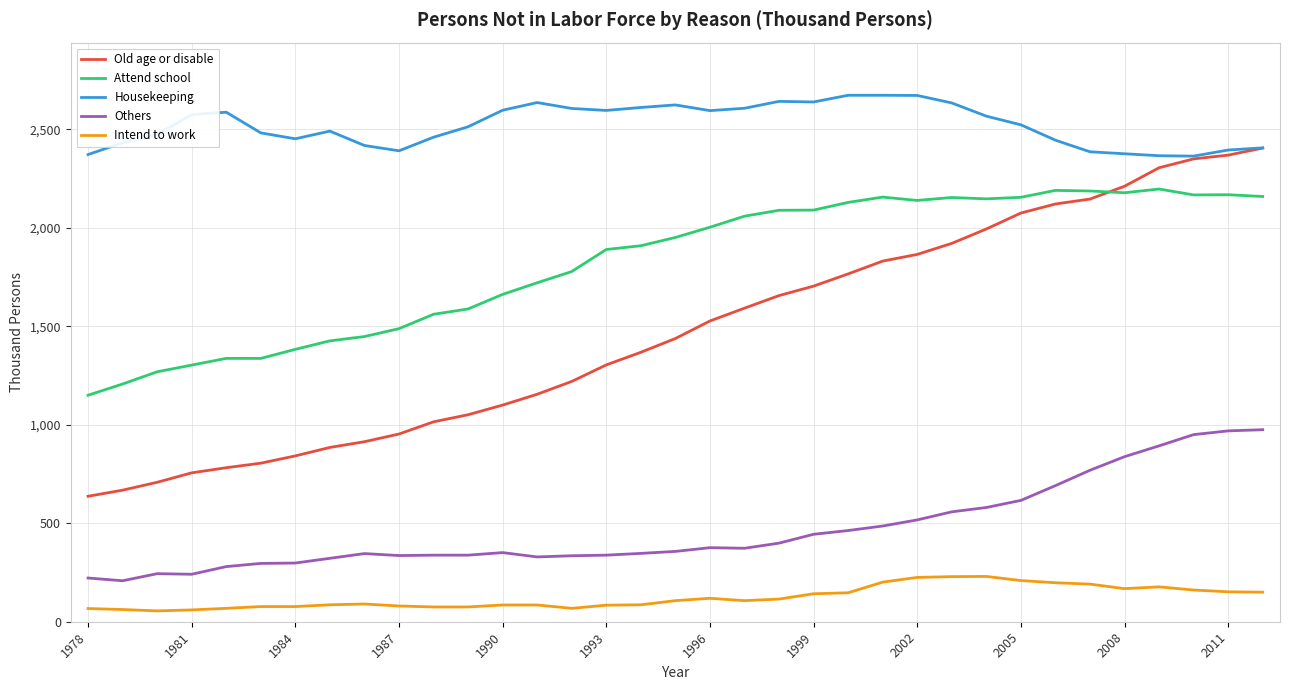

List the series in order of their peak value, lowest first.

Intend to work, Others, Attend school, Old age or disable, Housekeeping